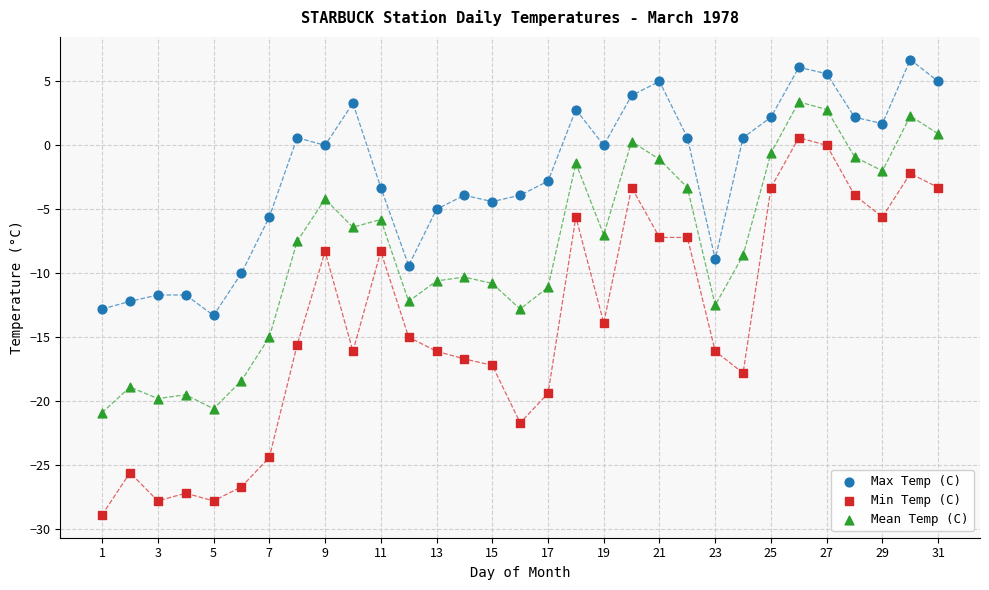

Across all data points, what is the range of X values (max minus min)?

30.0